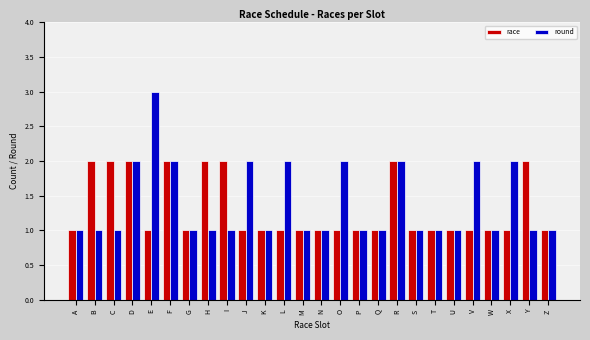

Between G and V, which series saw the biggest shift?

round